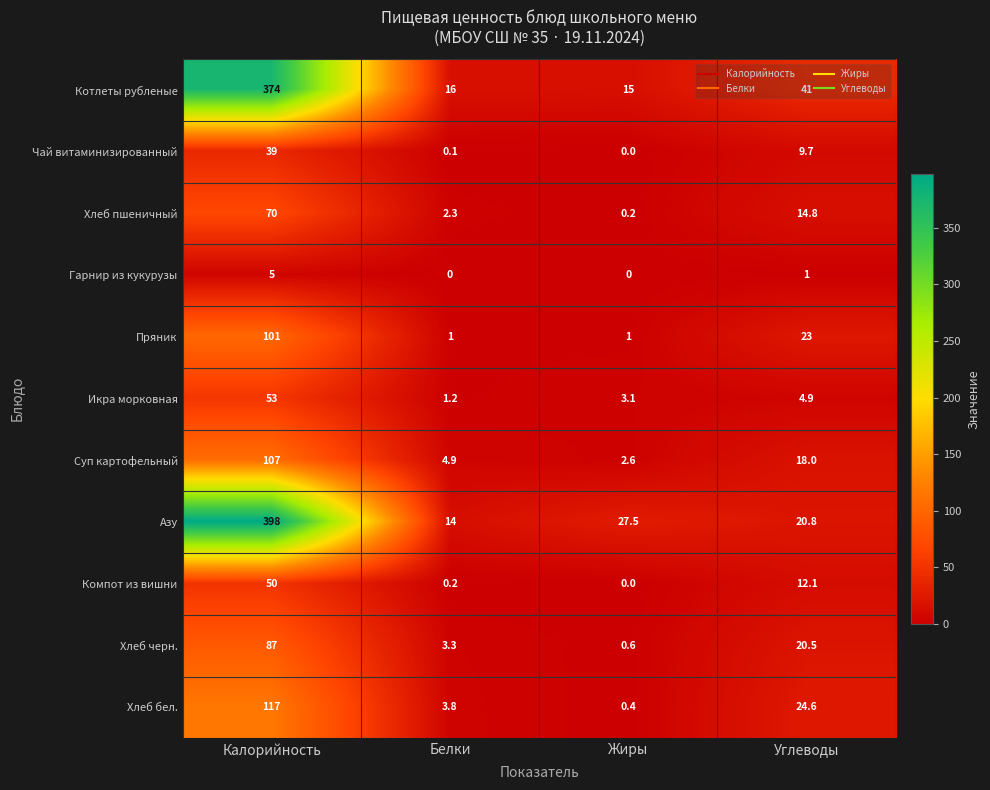

Which series has the largest total across all categories?

Азу